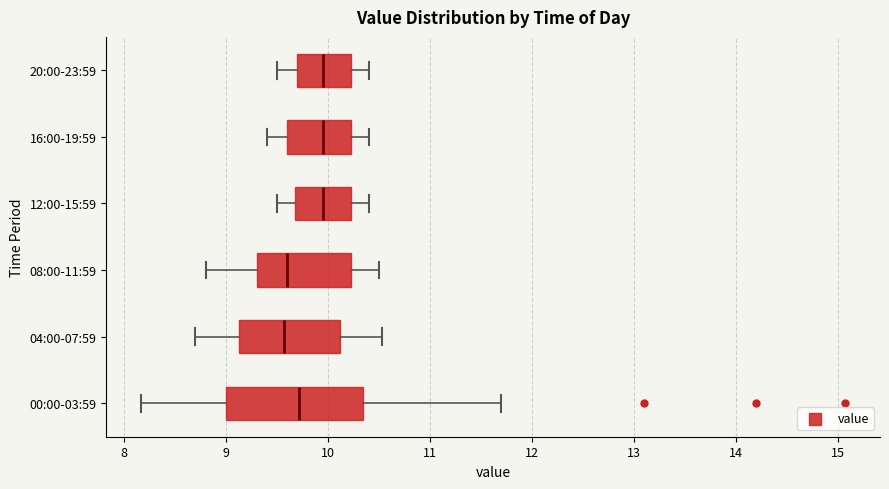

Where does the right whisker of the box for 16:00-19:59 end on the x-axis? The values are not printed on the chart, so give them approximately, as read against the axis.

10.4